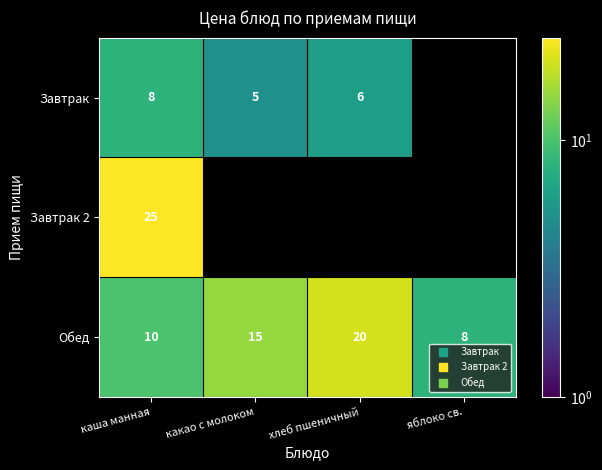

How many categories are shown in the chart?

4